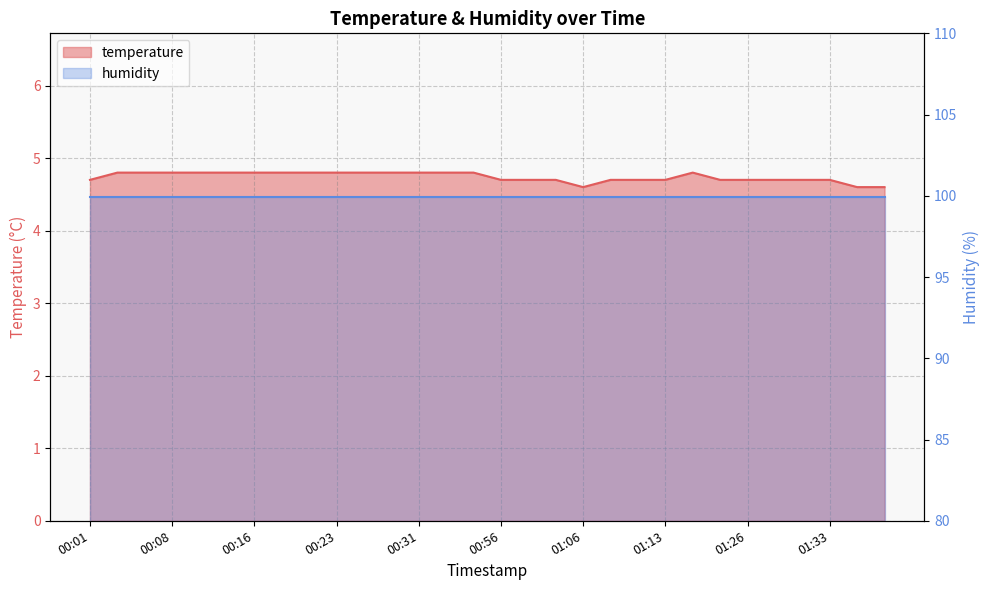

What is the difference between the values at 01:38 and 00:06?

0.2